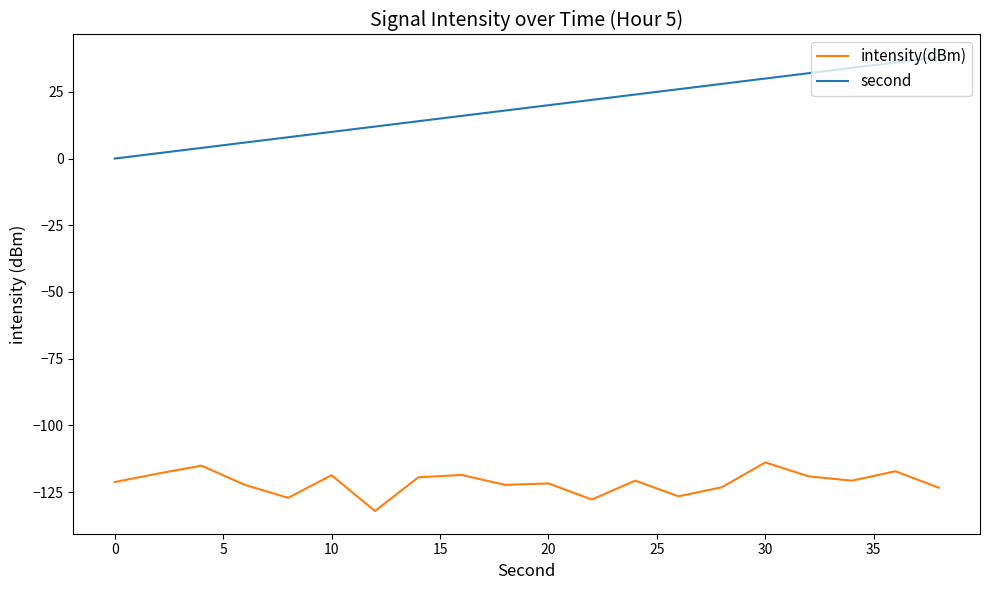

True or false: intensity(dBm) and second intersect in this chart.

False